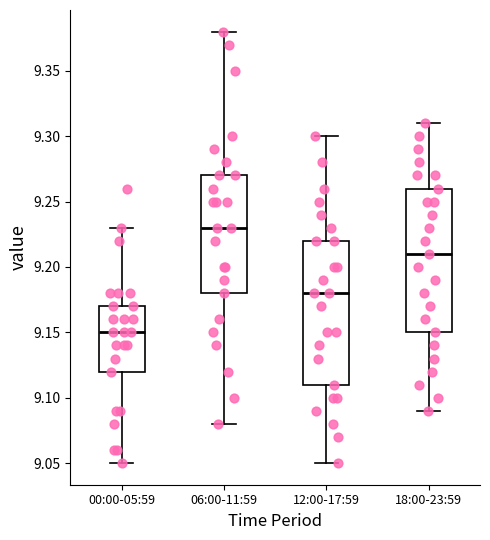

Which box has the lowest median line?

00:00-05:59